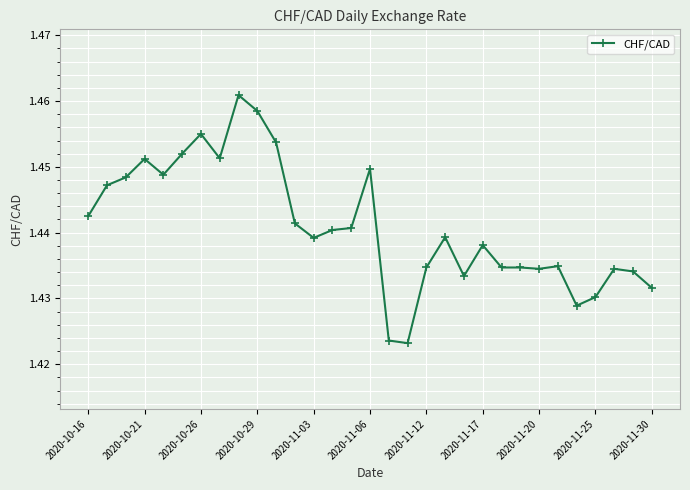

Count the values in the range 1 to 2.

31